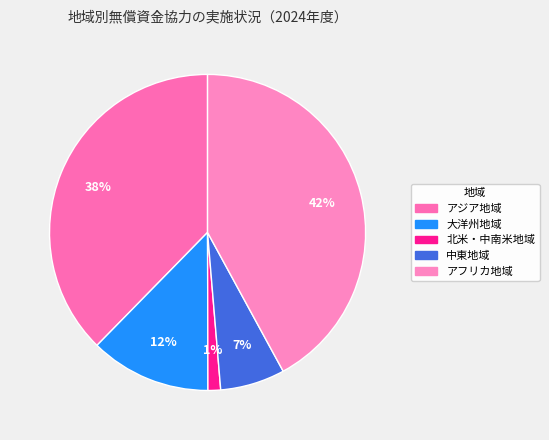

The 中東地域 slice represents 1% of the pie. True or false?

False